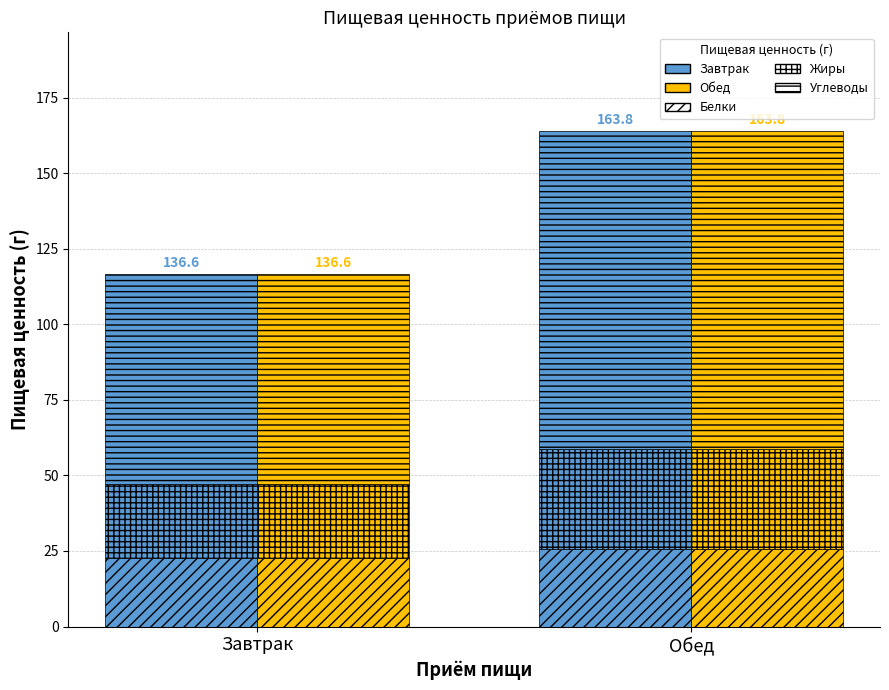

What is the difference between the Жиры values at Обед and Завтрак?

8.4